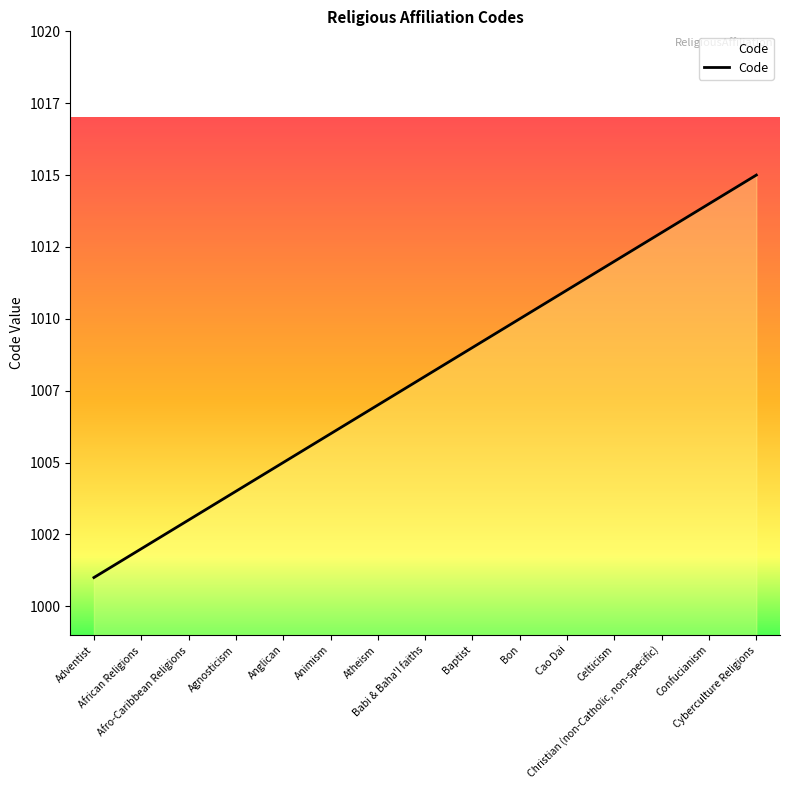

Does the chart display data point markers on the line(s)?

No